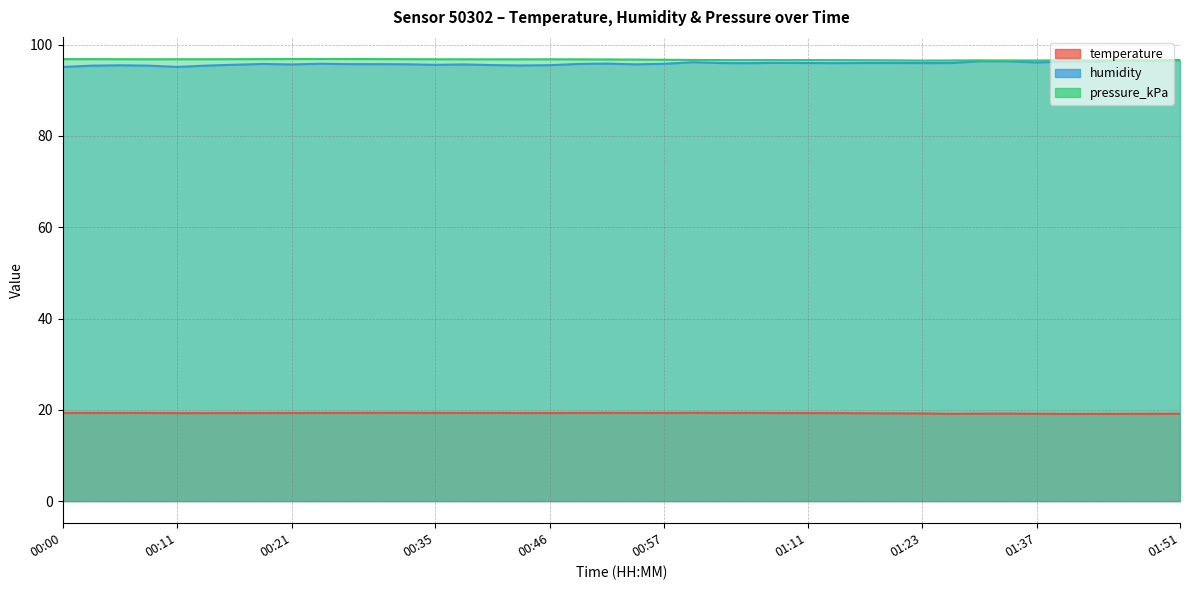

How many interior local valleys does the pressure_kPa series have?

6